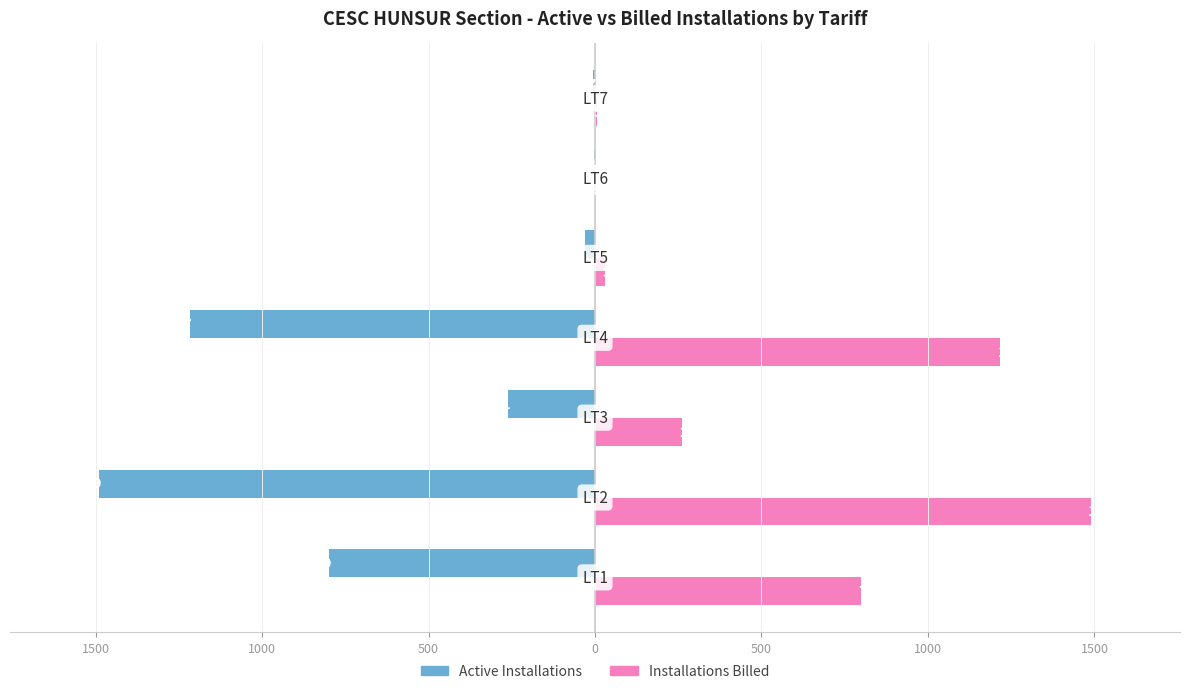

What are all the series names shown in the legend?

Active Installations, Installations Billed